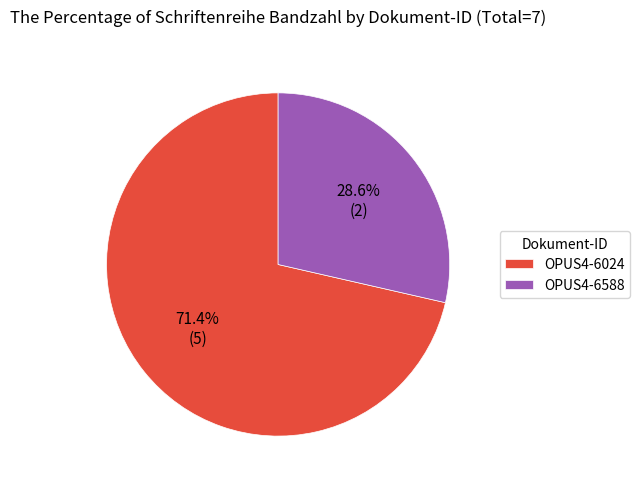

What is the total percentage of OPUS4-6024 and OPUS4-6588?

100.0%